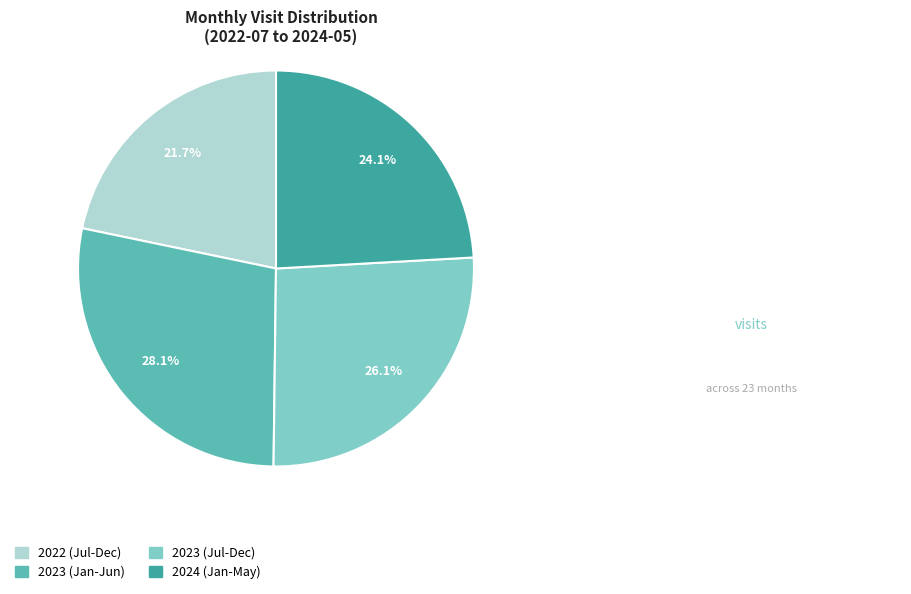

Does any single category account for the majority?

No